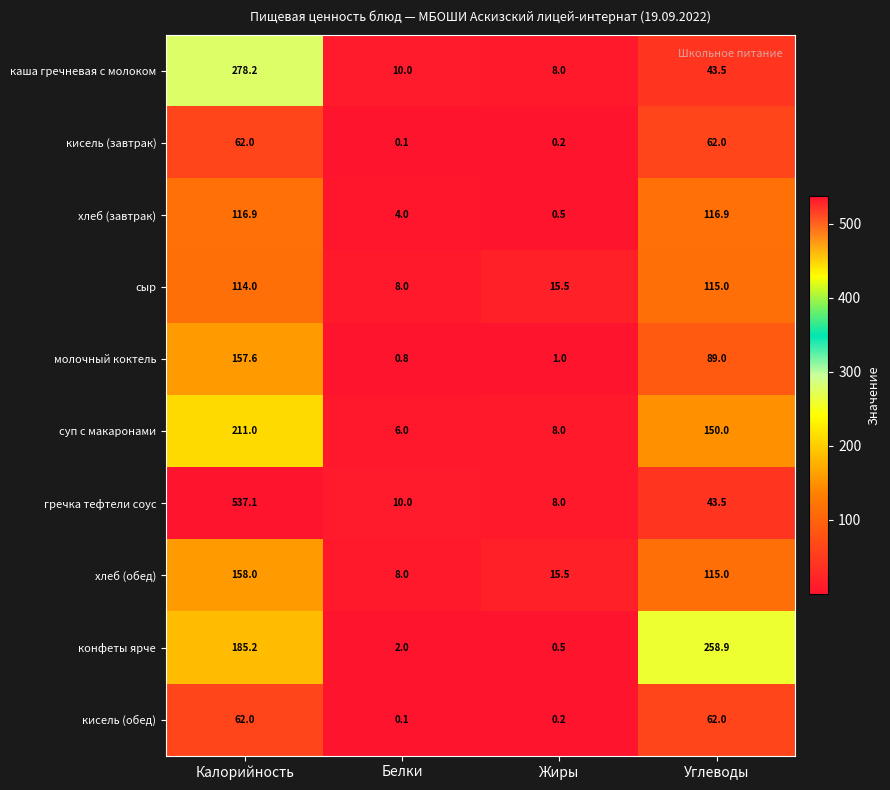

Which series has the largest total across all categories?

гречка тефтели соус